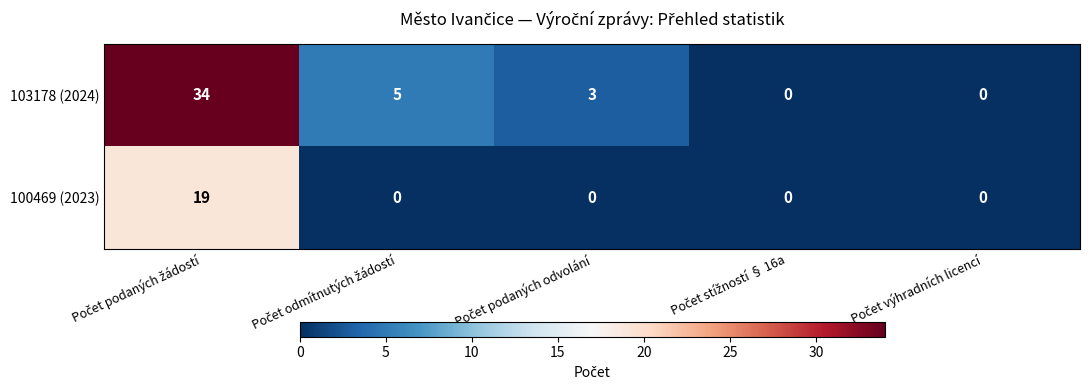

What is the maximum value shown in the chart?

34